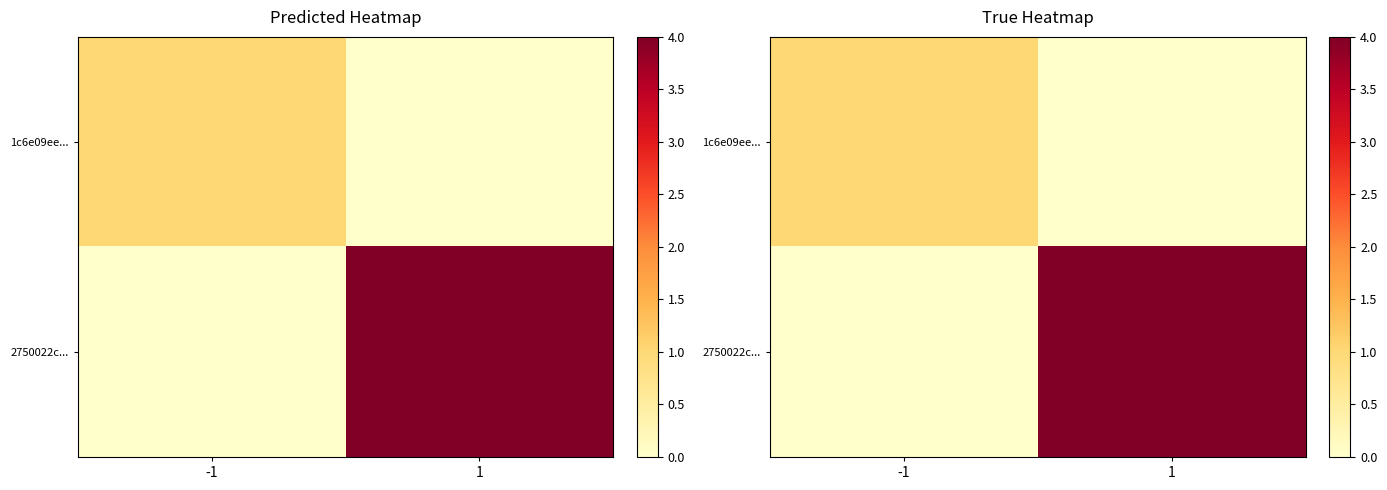

Which series has the widest spread of values?

2750022c...